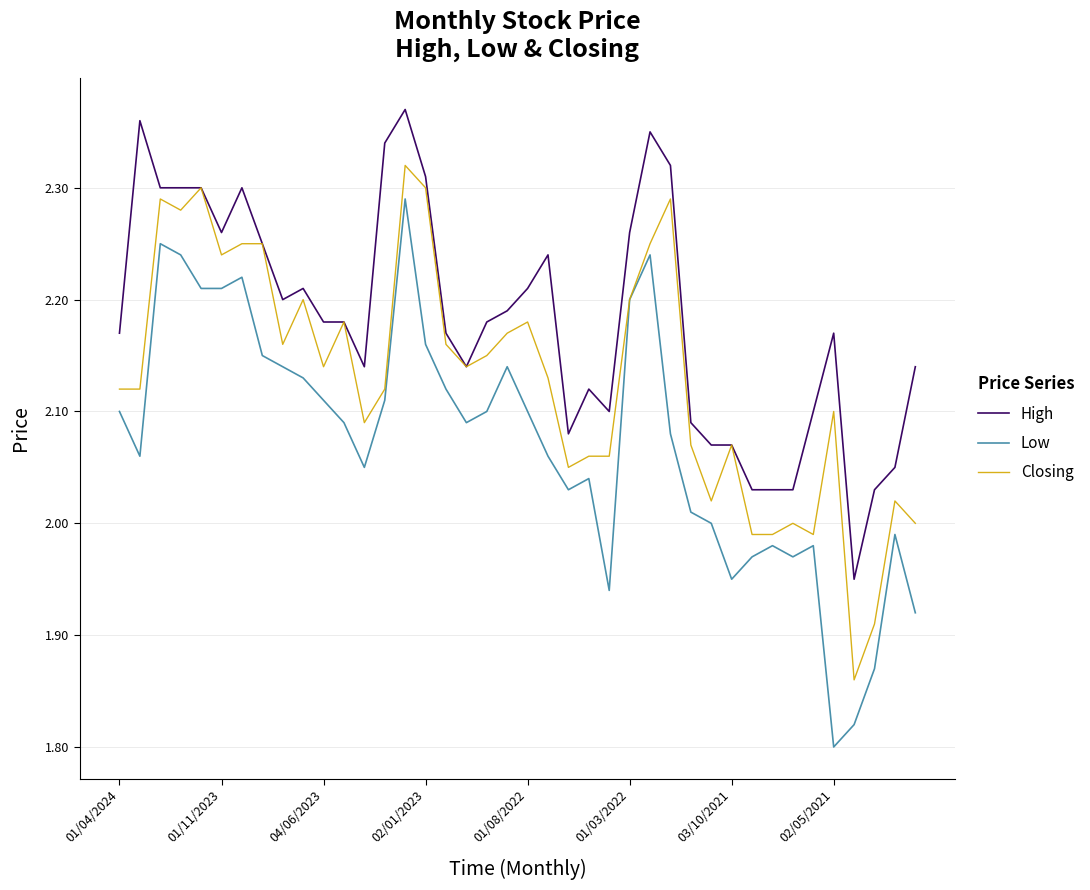

Which series has the largest total across all categories?

High